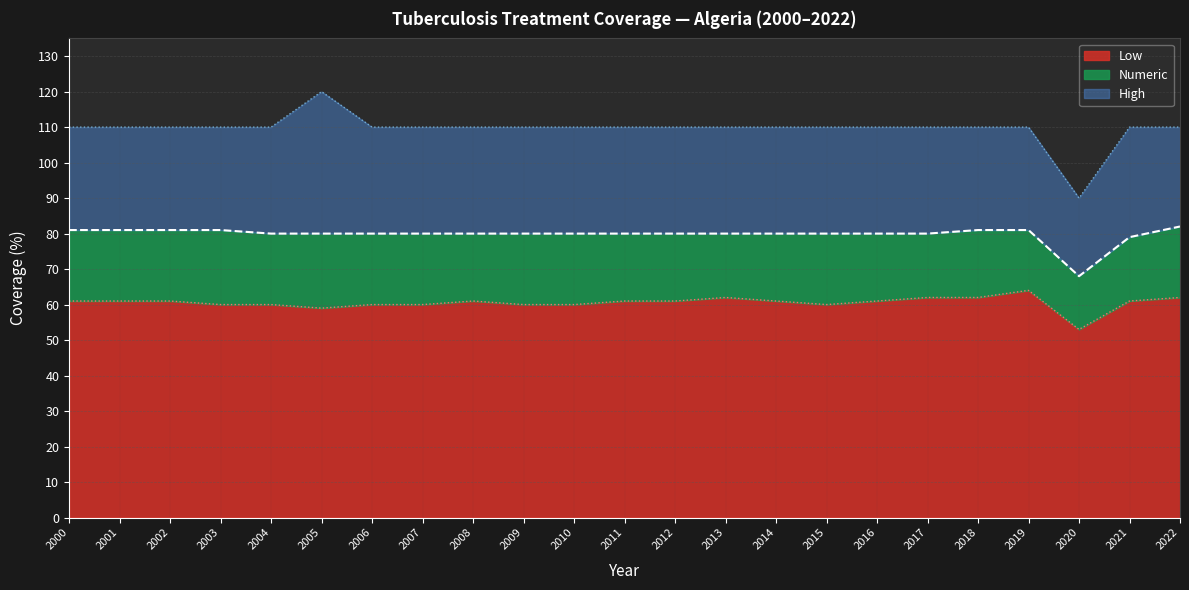

The value of Low at 2019 is 29. True or false?

False